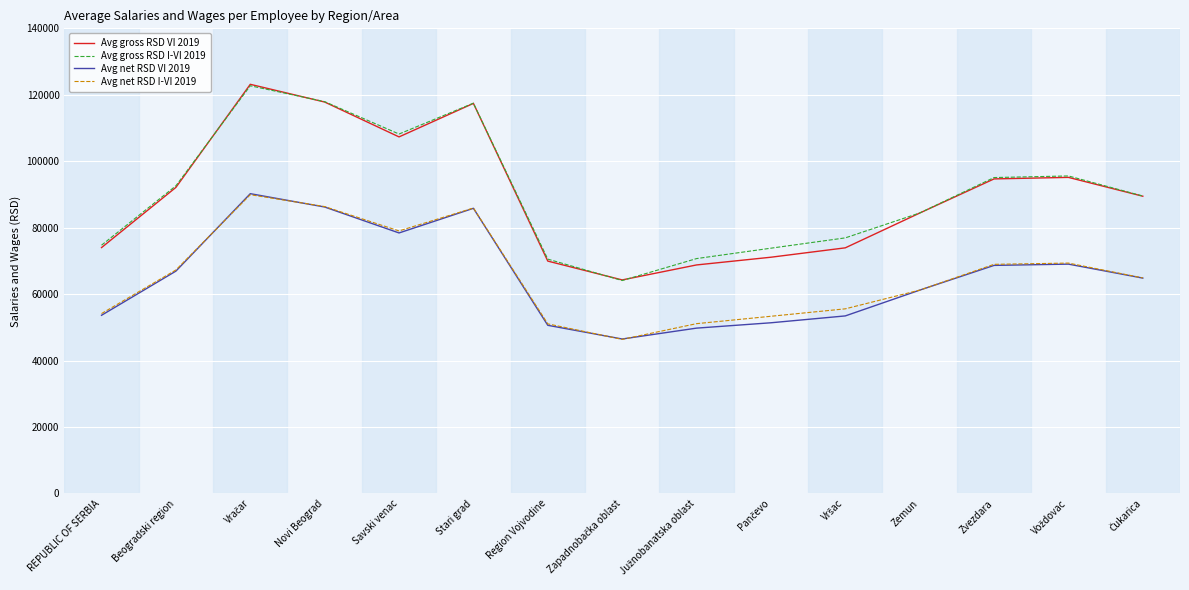

What is the difference between the maximum and minimum values in the Avg gross RSD VI 2019 series?

58878